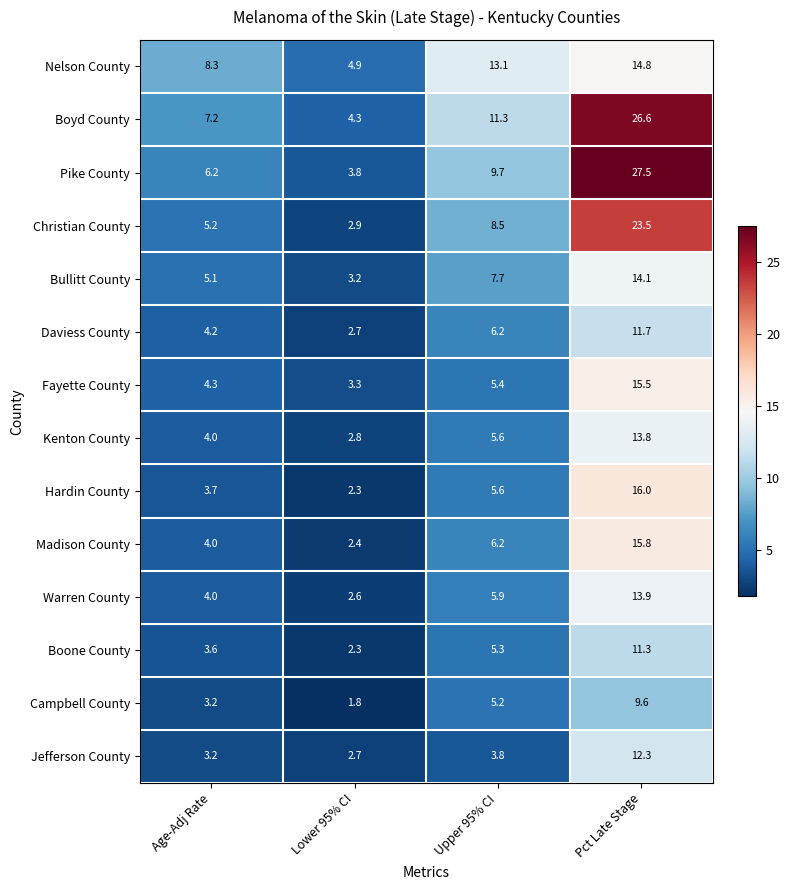

The value of Warren County at Upper 95% CI is 3.9. True or false?

False